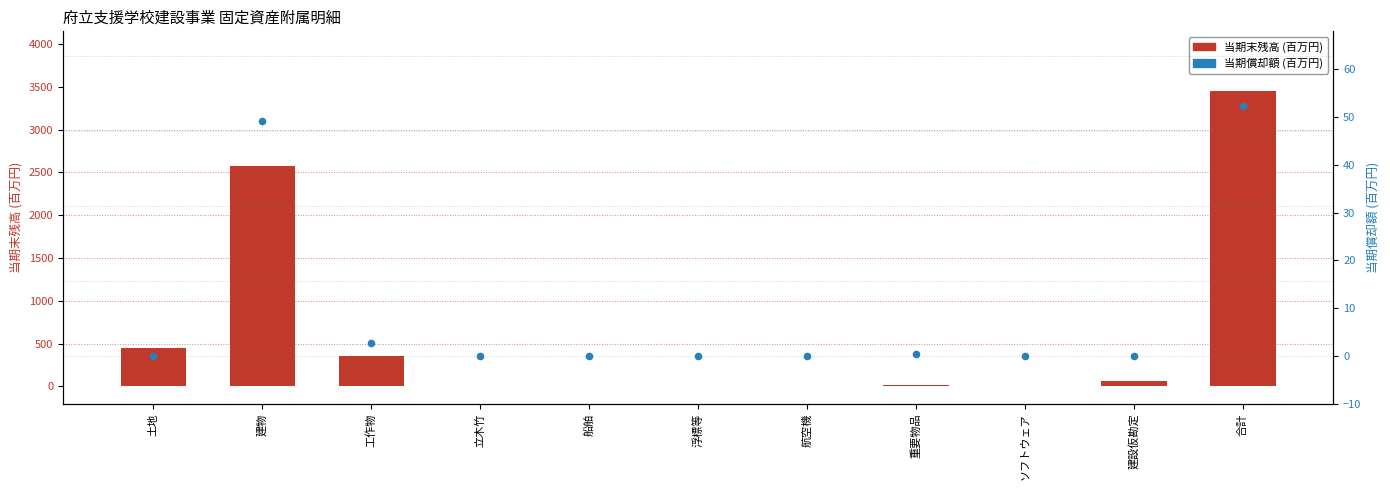

Which series has the widest spread of Y values?

当期末残高